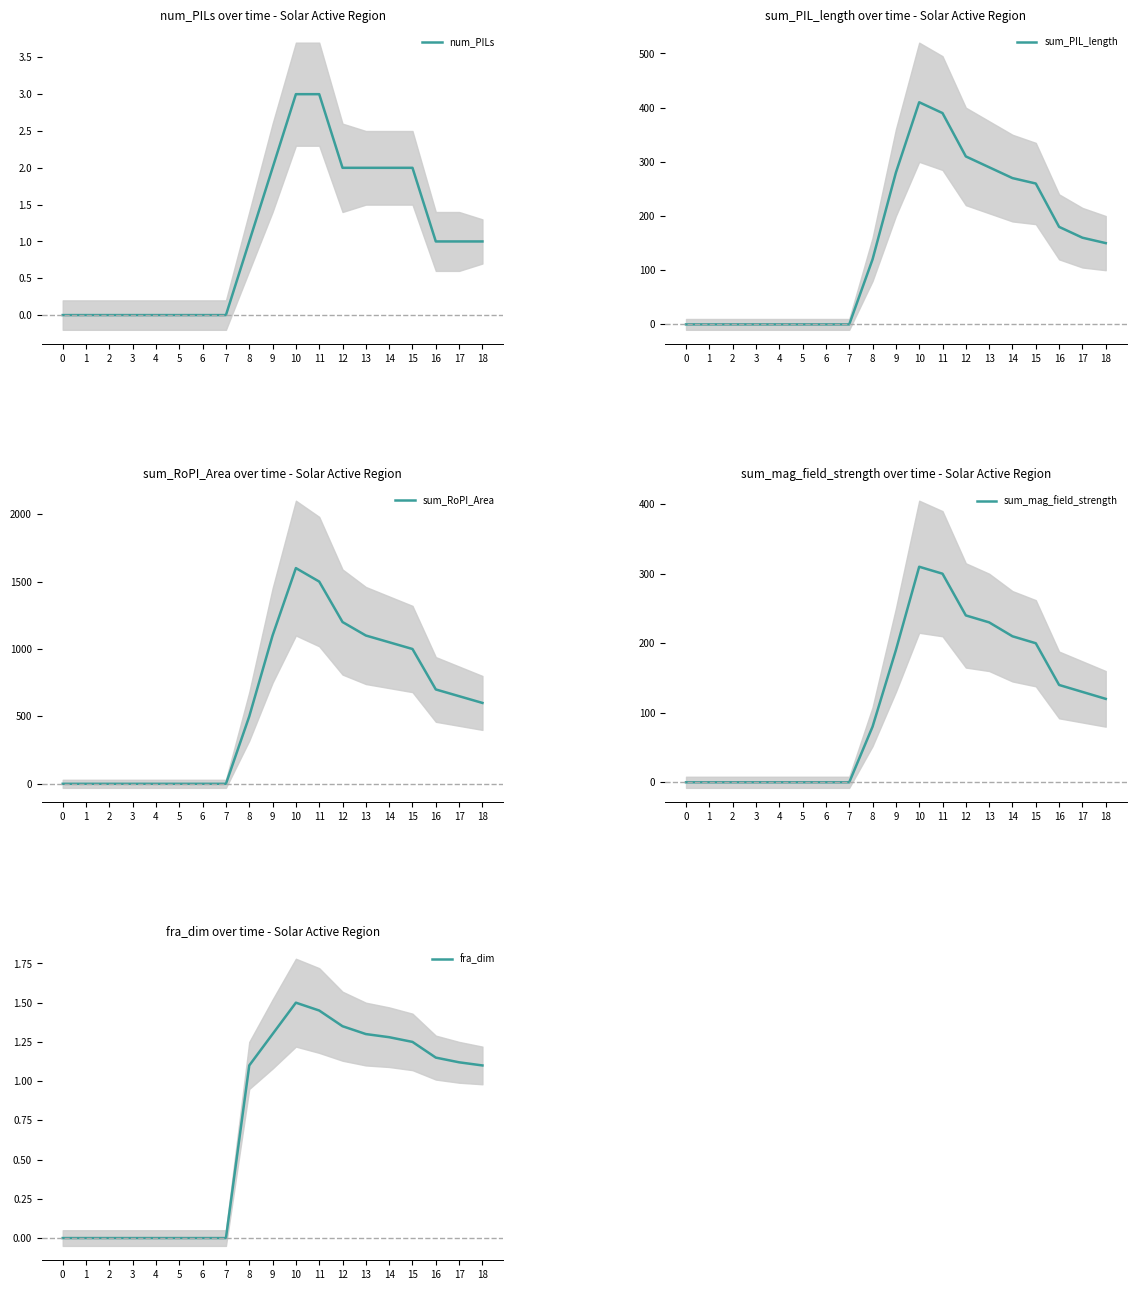

Reading left to right, list all the values displayed in this chart.

num_PILs: 0=0.0	1=0.0	2=0.0	3=0.0	4=0.0	5=0.0	6=0.0	7=0.0	8=1.0	9=2.0	10=3.0	11=3.0	12=2.0	13=2.0	14=2.0	15=2.0	16=1.0	17=1.0	18=1.0
sum_PIL_length: 0=0.0	1=0.0	2=0.0	3=0.0	4=0.0	5=0.0	6=0.0	7=0.0	8=120.0	9=280.0	10=410.0	11=390.0	12=310.0	13=290.0	14=270.0	15=260.0	16=180.0	17=160.0	18=150.0
sum_RoPI_Area: 0=0.0	1=0.0	2=0.0	3=0.0	4=0.0	5=0.0	6=0.0	7=0.0	8=500.0	9=1100.0	10=1600.0	11=1500.0	12=1200.0	13=1100.0	14=1050.0	15=1000.0	16=700.0	17=650.0	18=600.0
sum_mag_field_strength: 0=0.0	1=0.0	2=0.0	3=0.0	4=0.0	5=0.0	6=0.0	7=0.0	8=80.0	9=190.0	10=310.0	11=300.0	12=240.0	13=230.0	14=210.0	15=200.0	16=140.0	17=130.0	18=120.0
fra_dim: 0=0.0	1=0.0	2=0.0	3=0.0	4=0.0	5=0.0	6=0.0	7=0.0	8=1.1	9=1.3	10=1.5	11=1.4	12=1.4	13=1.3	14=1.3	15=1.2	16=1.1	17=1.1	18=1.1